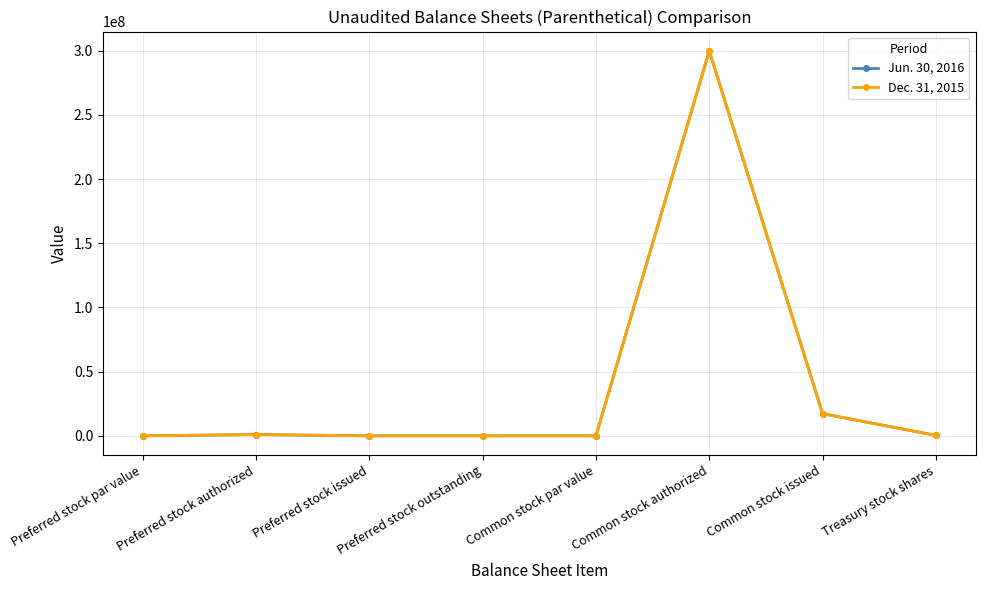

At Preferred stock issued, list the series in order from largest to smallest.

Jun. 30, 2016, Dec. 31, 2015